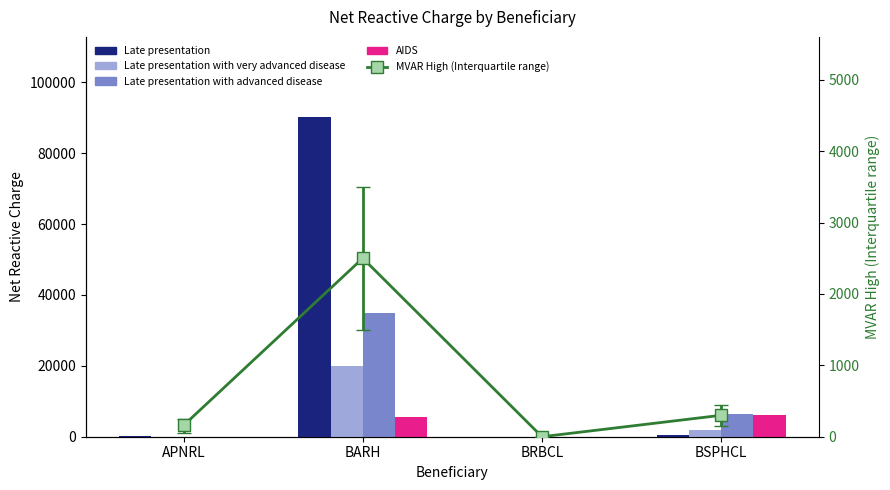

Read the Late presentation with advanced disease value at BSPHCL.

6319.5